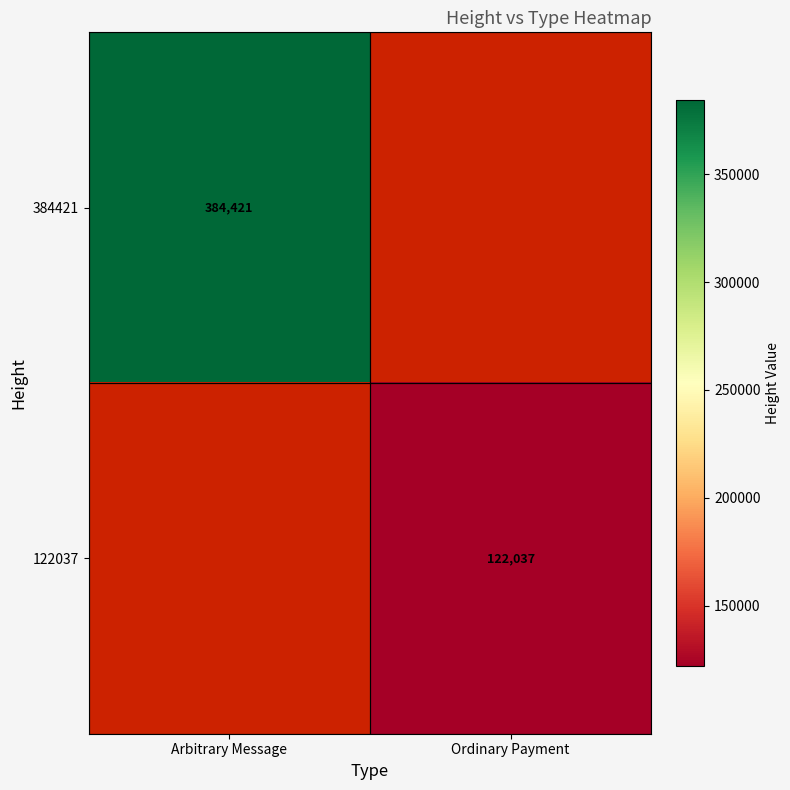

Is the value of 384421 at Arbitrary Message greater than the value of 122037 at Ordinary Payment?

Yes